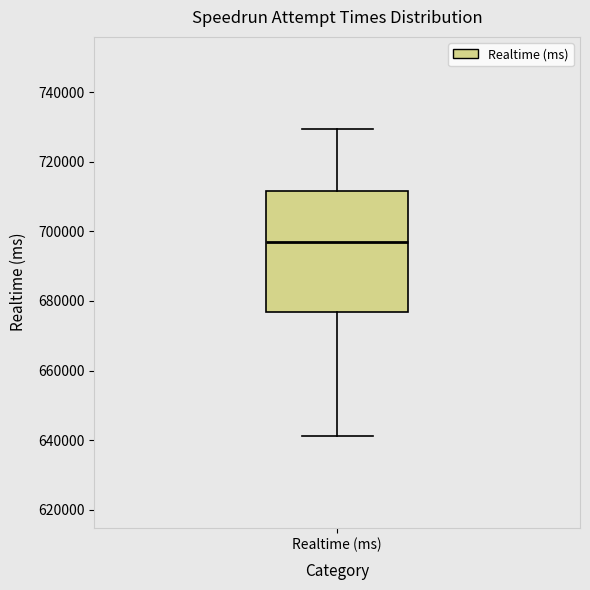

Transcribe this box plot: give where the median line is, the range the box spans, and where the two whiskers end, as read against the y-axis. The values are not printed on the chart, so give them approximately, as read against the axis.

median 698000, box 676000 to 712000, whiskers 642000 to 730000